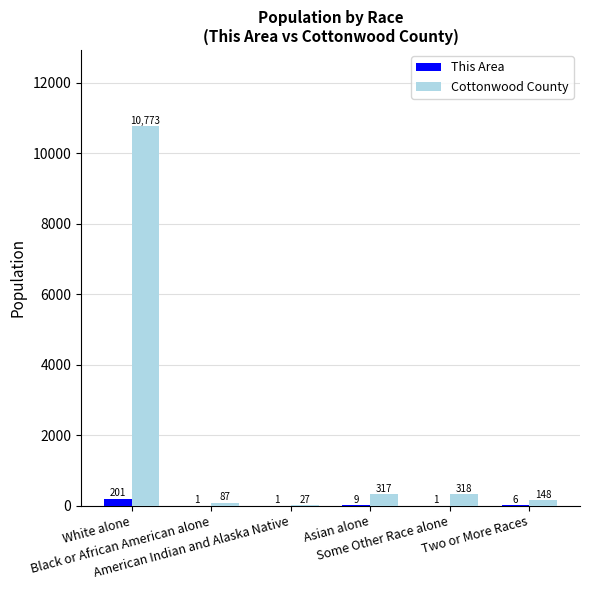

Reading right to left, transcribe all the data shown in this chart.

This Area: Two or More Races=6	Some Other Race alone=1	Asian alone=9	American Indian and Alaska Native=1	Black or African American alone=1	White alone=201
Cottonwood County: Two or More Races=148	Some Other Race alone=318	Asian alone=317	American Indian and Alaska Native=27	Black or African American alone=87	White alone=10773